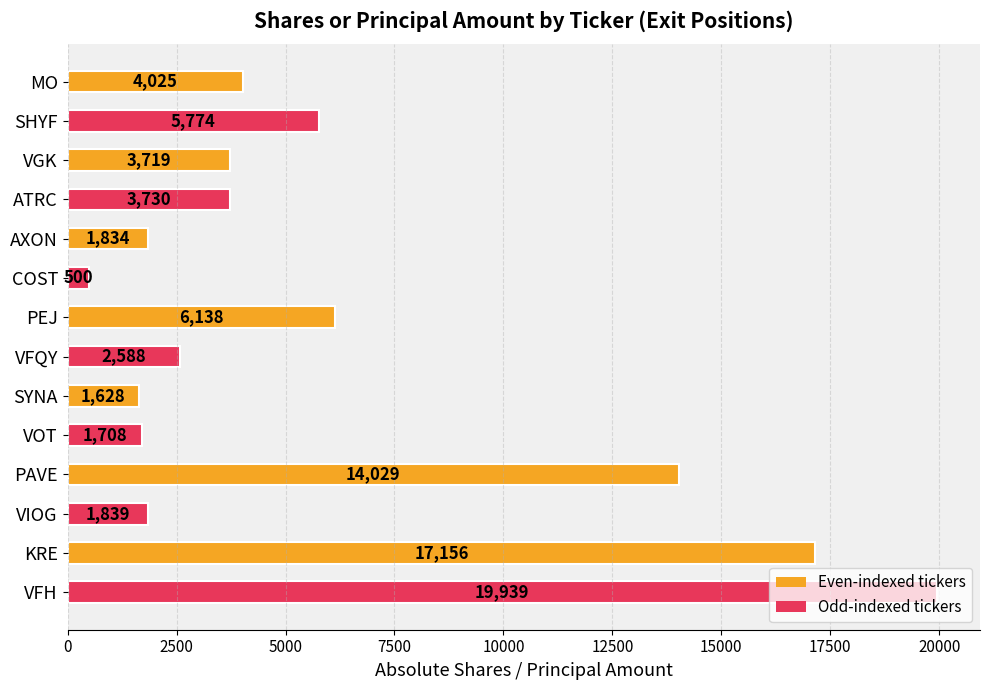

What is the approximate value at PEJ?

6138